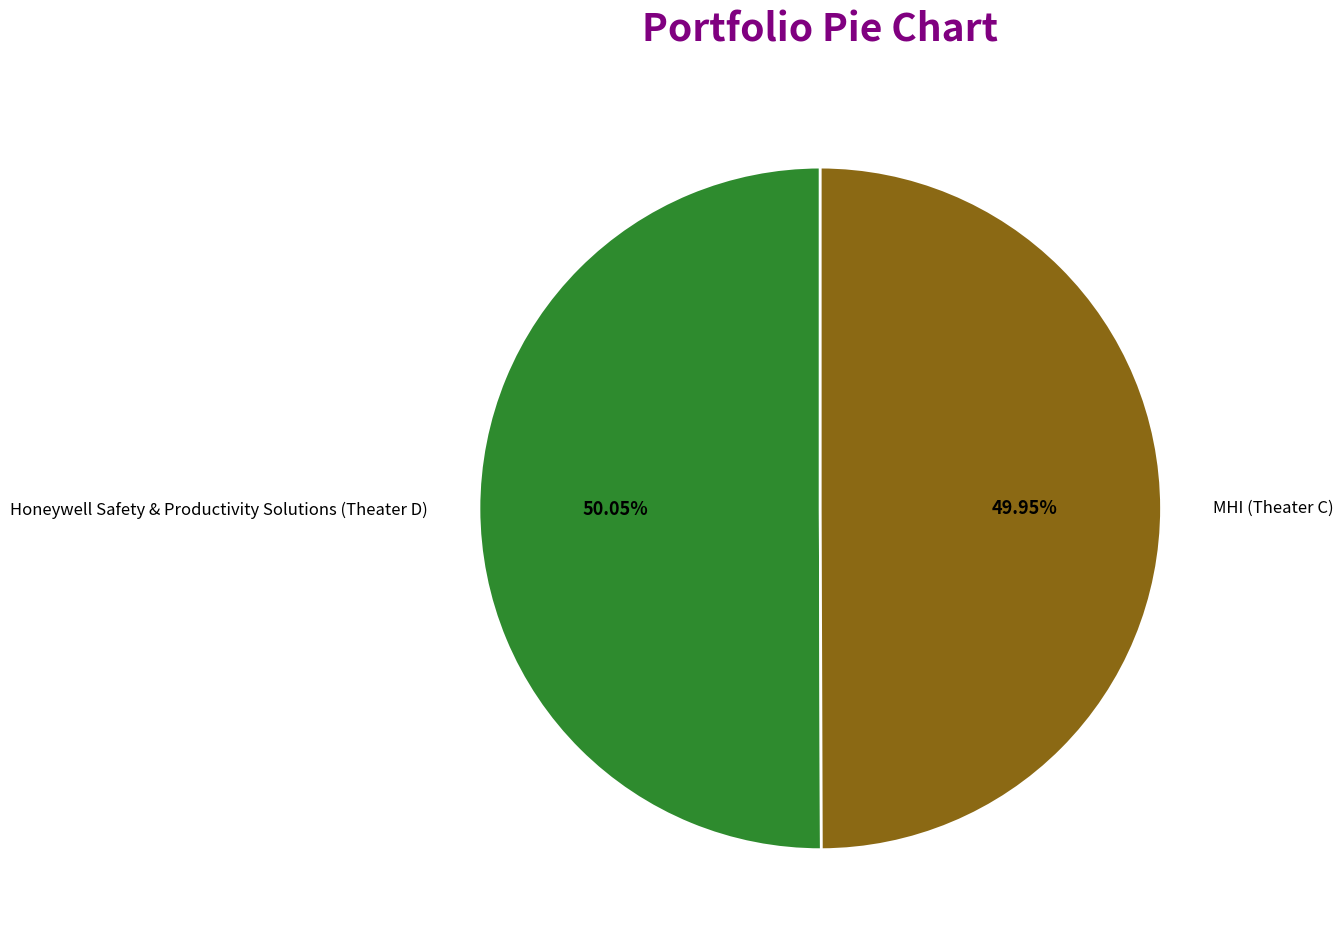

Approximately how many times larger is the value at Honeywell Safety & Productivity Solutions (Theater D) compared to MHI (Theater C)?

1.0